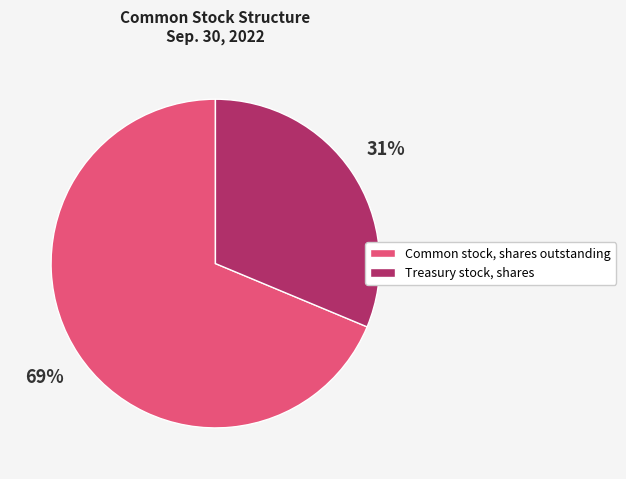

What percentage is the Treasury stock, shares slice, to the nearest percent?

31%